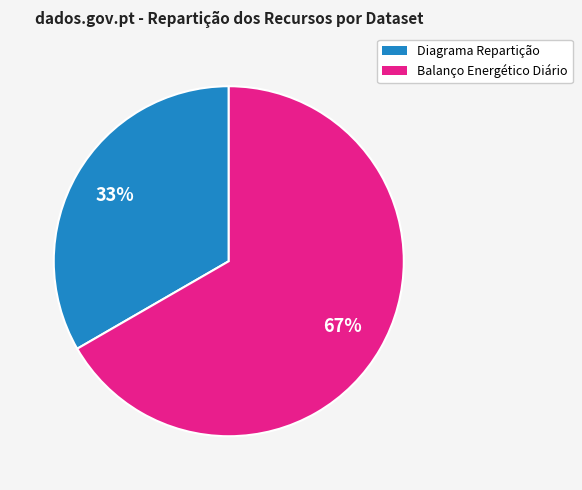

How many segments does this pie chart have?

2